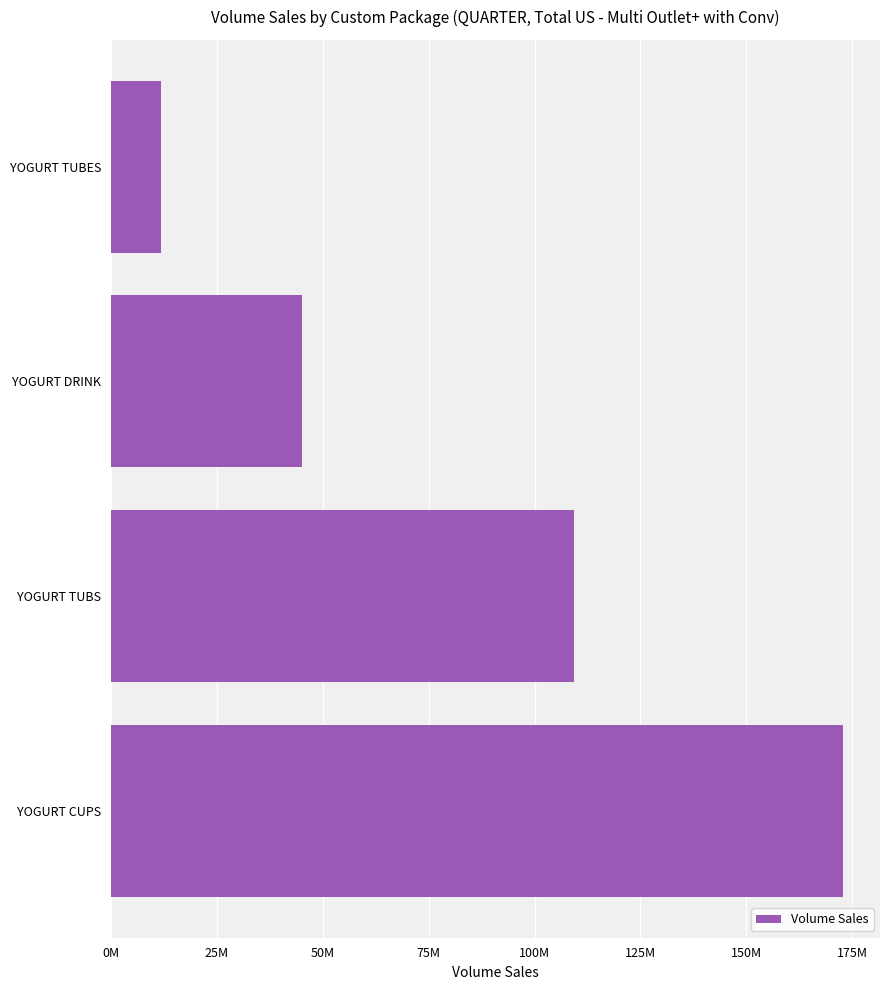

List the labels in order of value, largest first.

YOGURT CUPS, YOGURT TUBS, YOGURT DRINK, YOGURT TUBES